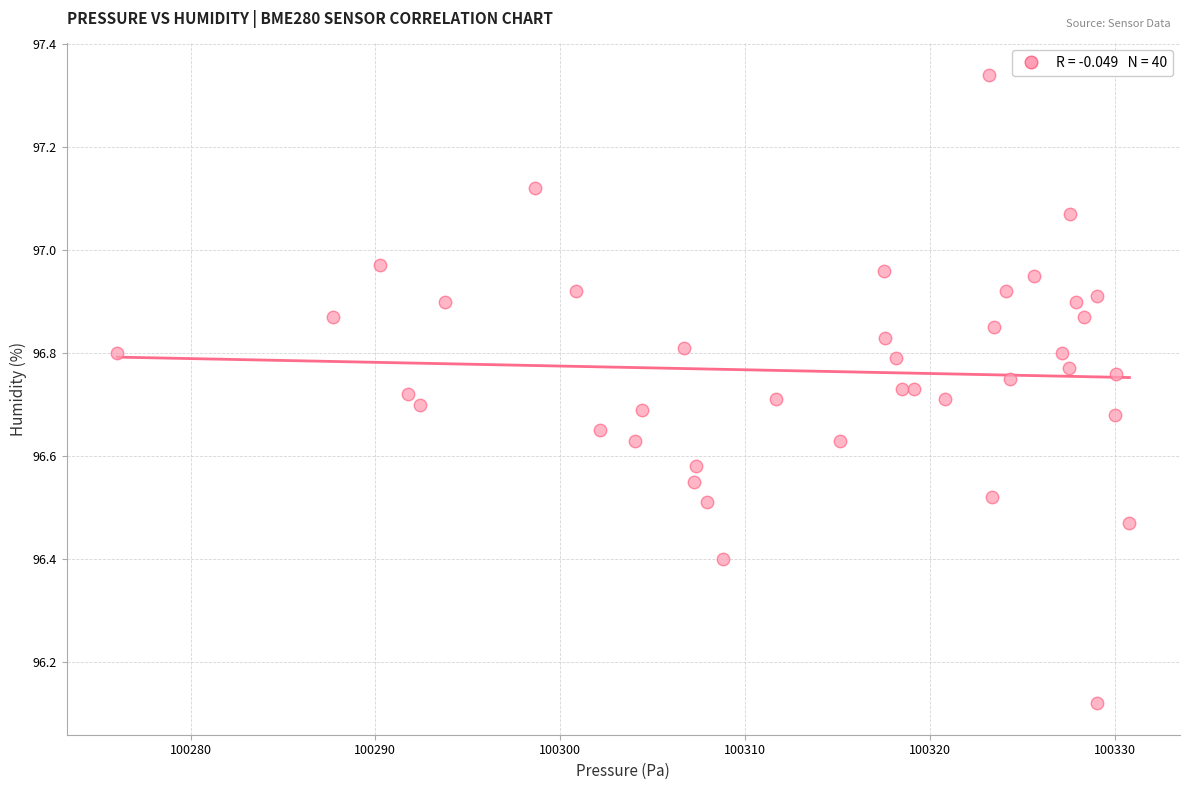

What is the range of X values (max minus min)?

54.8